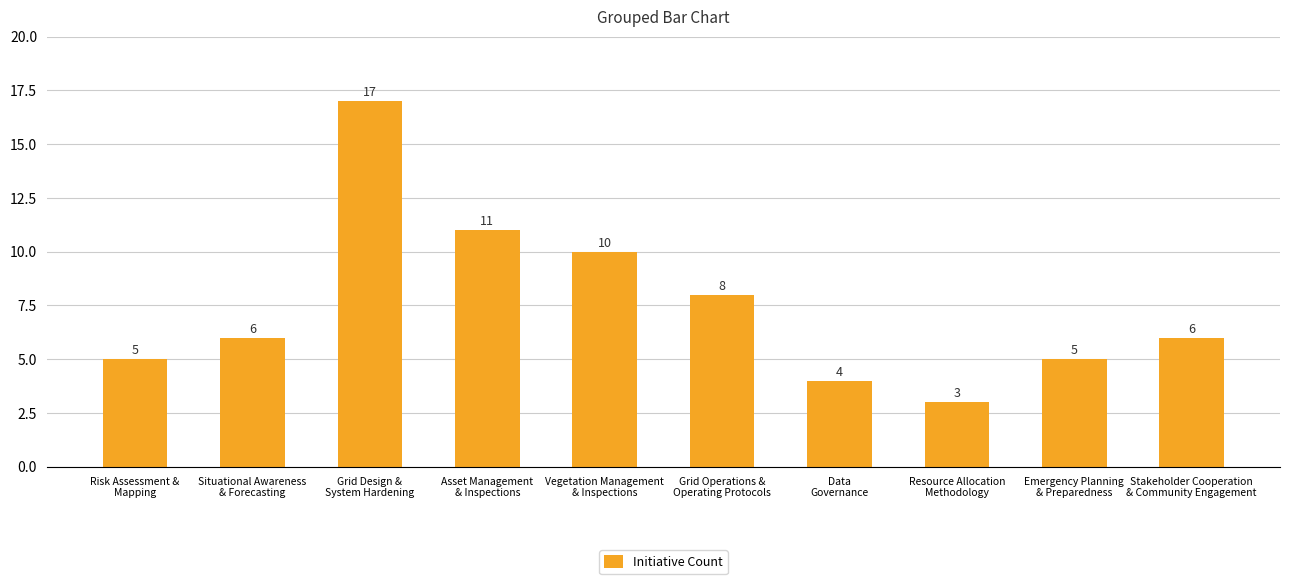

At which label is the value closest to 10?

Vegetation Management
& Inspections